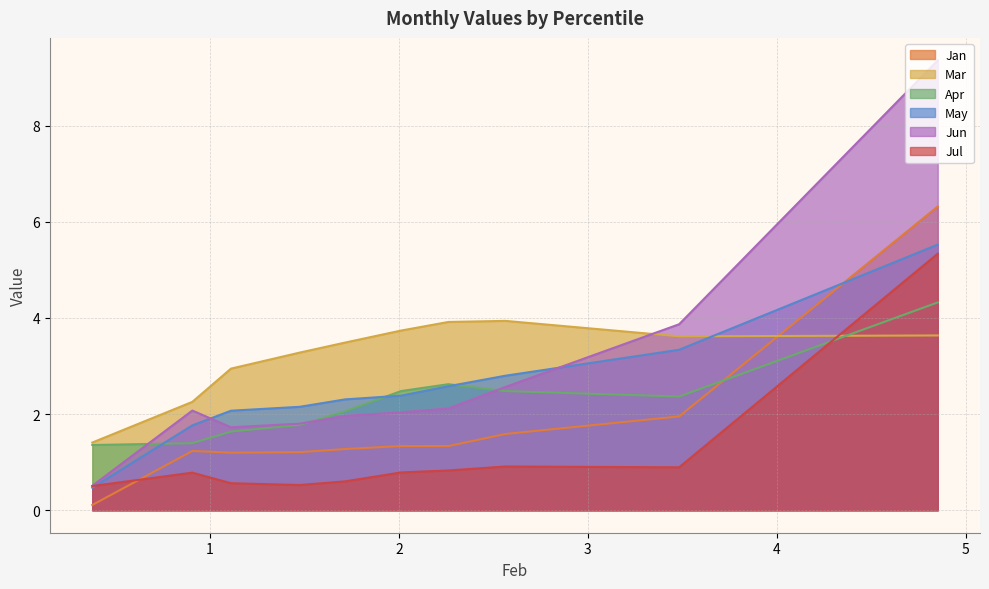

The Apr series shows 2.4 at pct75. True or false?

False